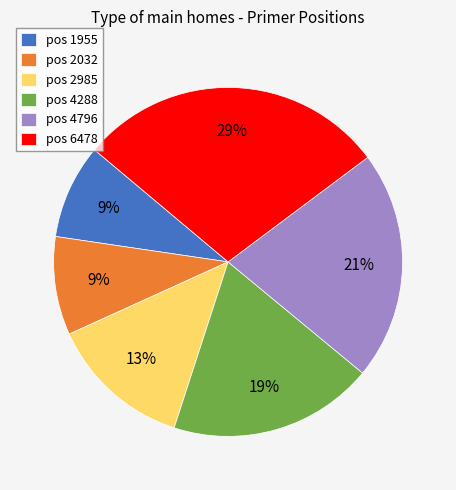

To the nearest percent, what portion does pos 2032 represent?

9%